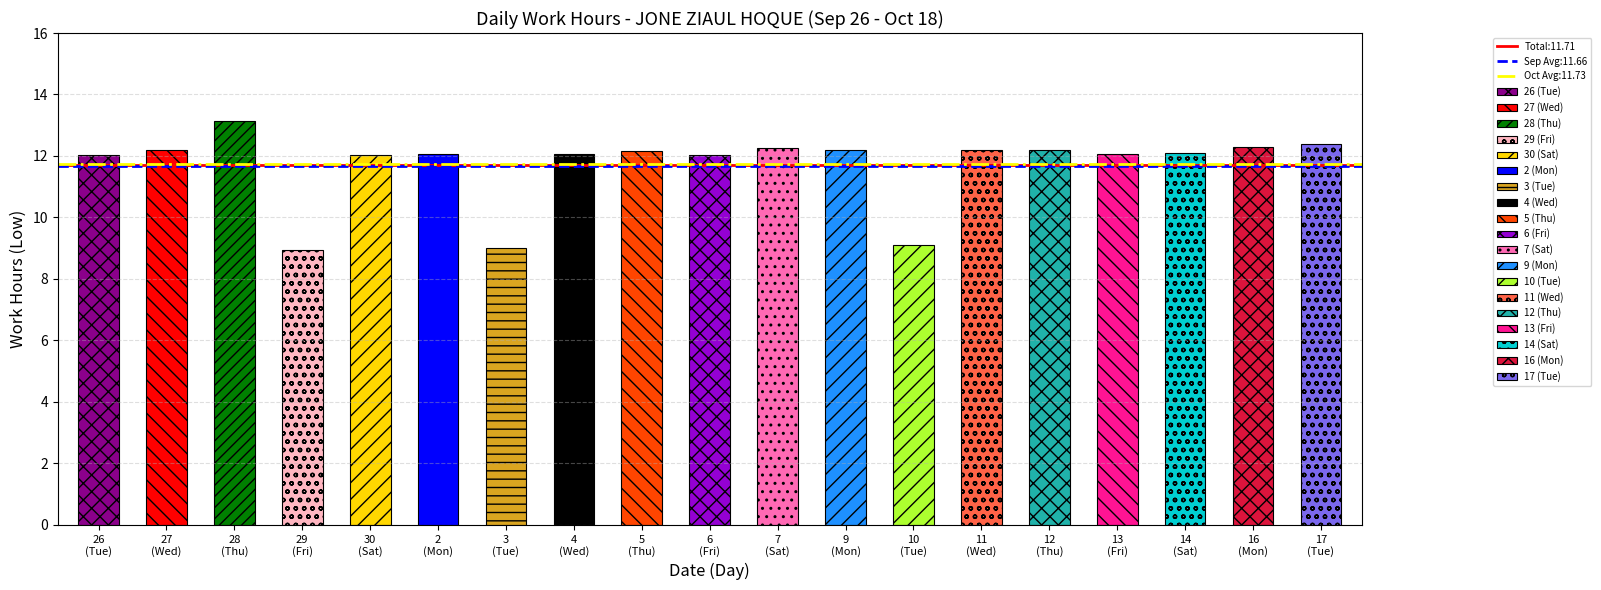

What is the average value?

11.7